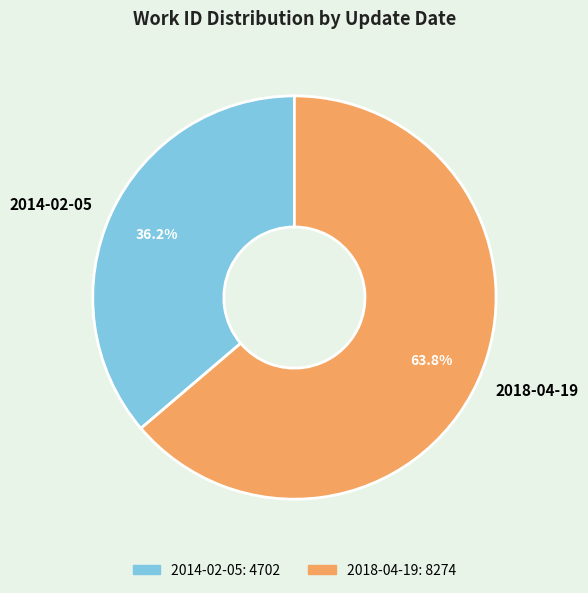

What percentage is the 2018-04-19 slice, to the nearest percent?

64%